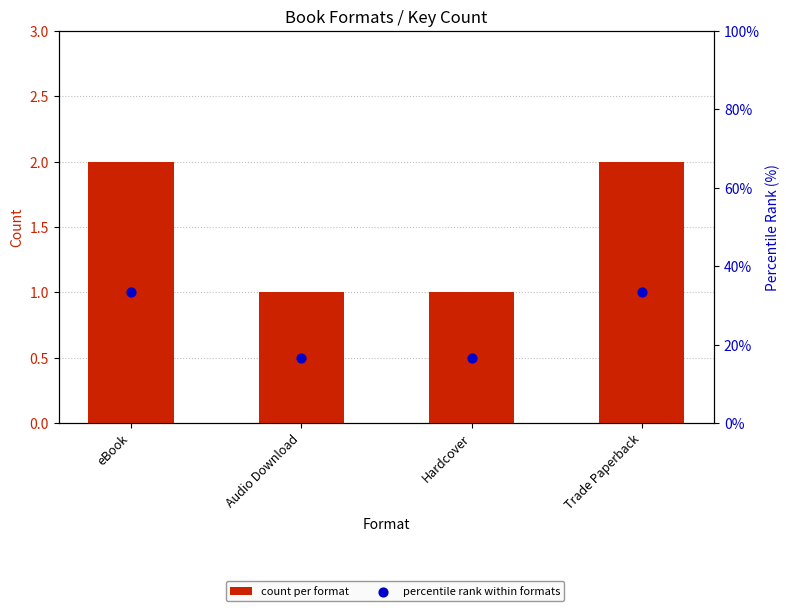

At which category is the sum across all series the highest?

eBook